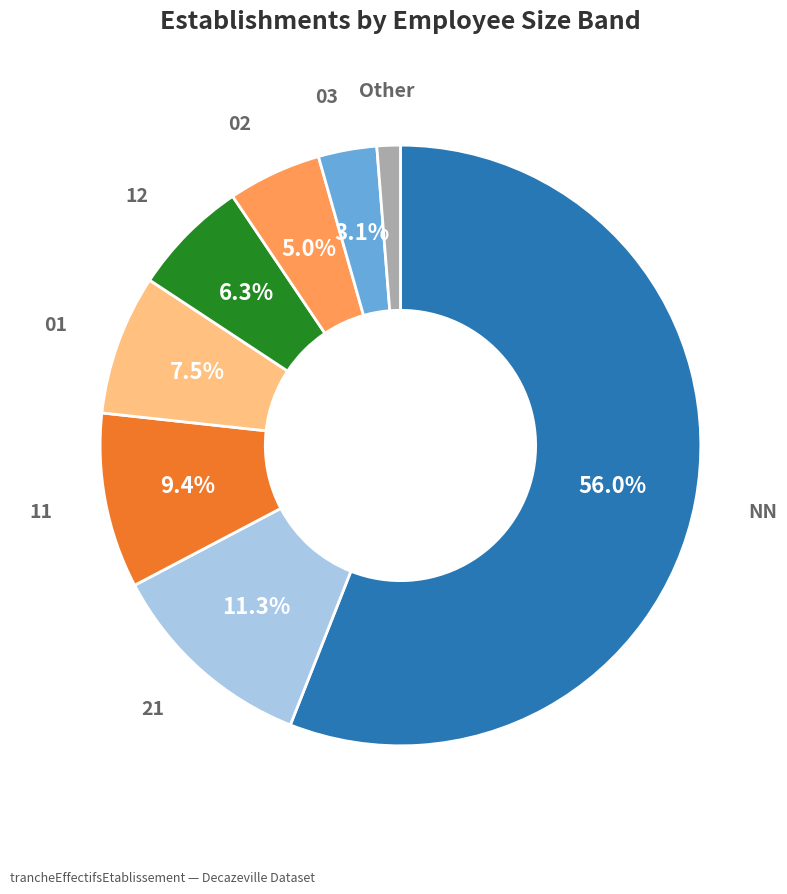

What is the smallest slice in the pie chart?

Other